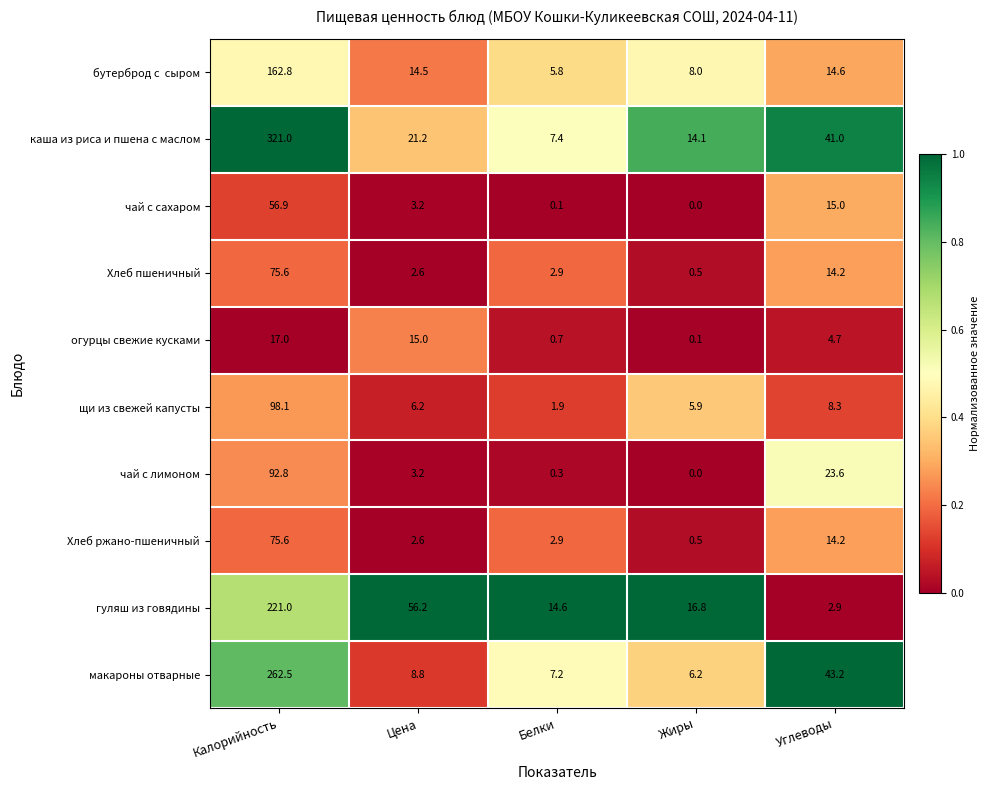

What is the spread (max minus min) of values at Цена?

53.6